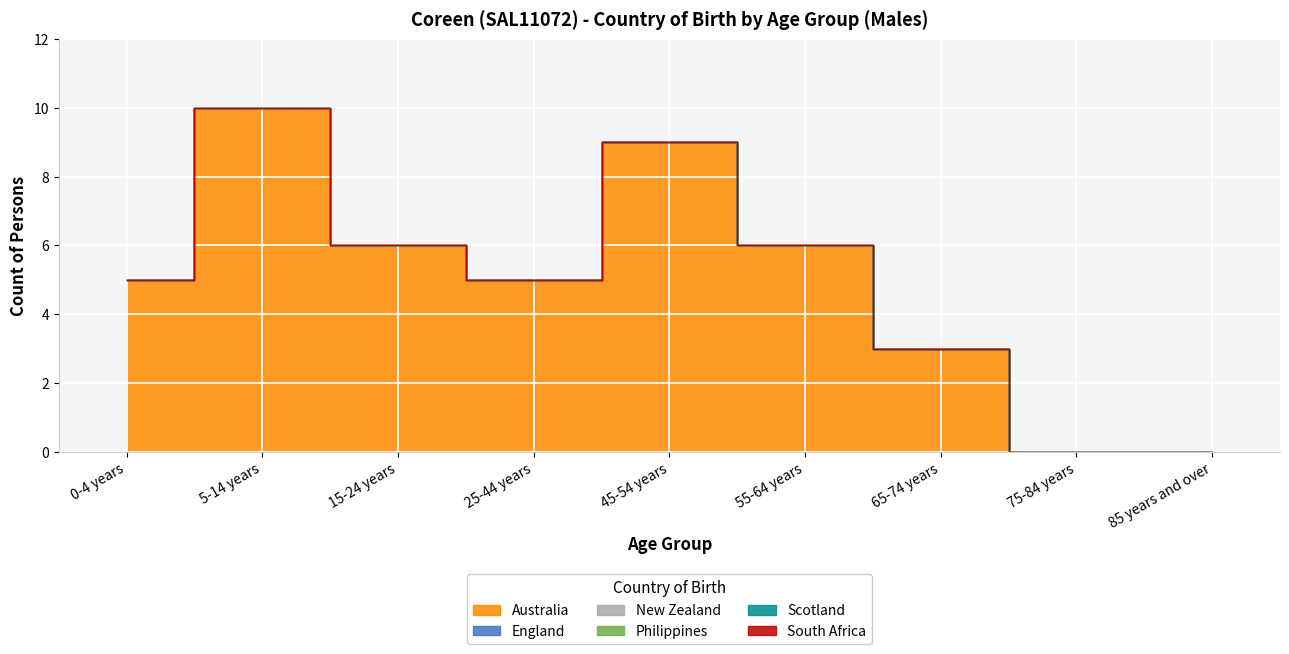

What is the total value across all series at 25-44 years?

5